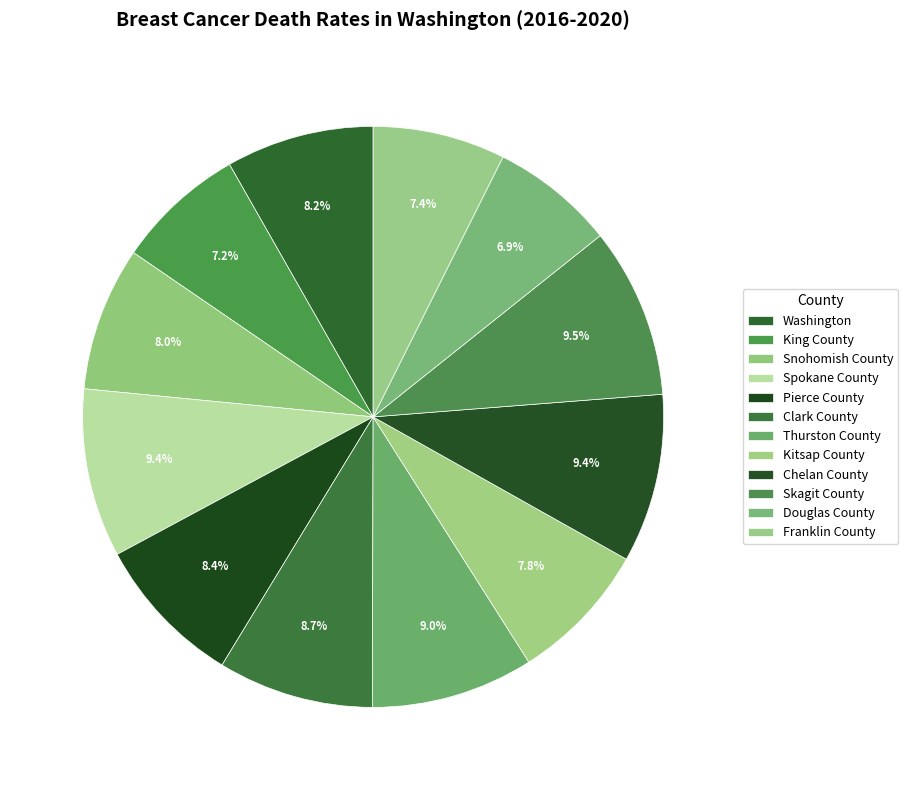

How many slices are in this pie chart?

12